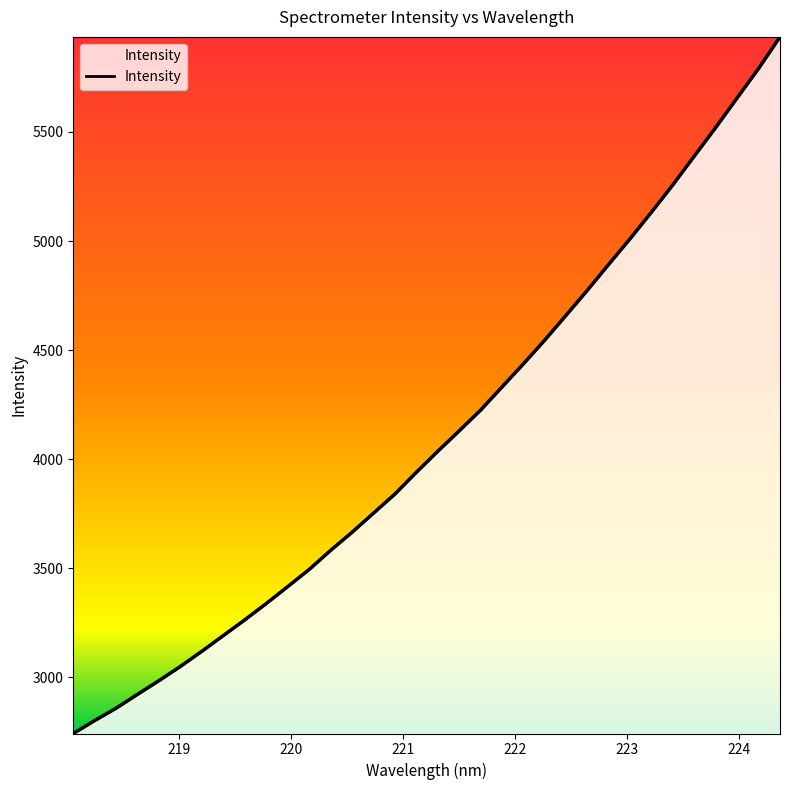

Does the chart display data point markers on the line(s)?

No